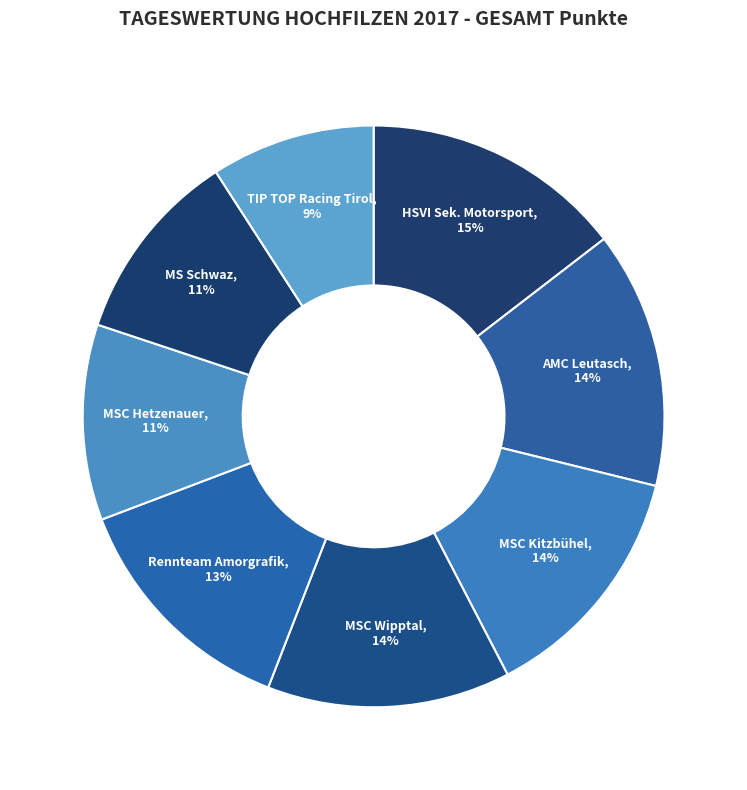

How many segments does this pie chart have?

8